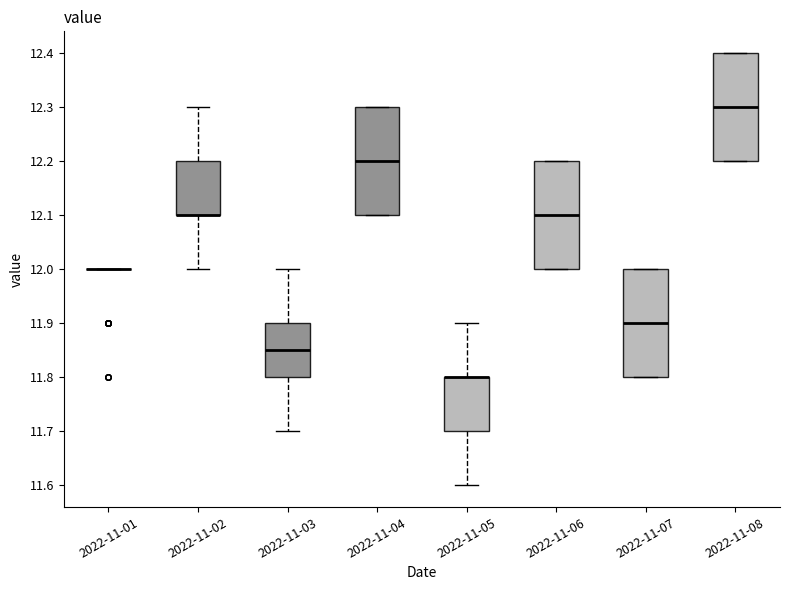

Reading left to right, read every box against the y-axis: the position of its median line, the range the box covers, and the ends of its whiskers. The values are not printed on the chart, so give them approximately, as read against the axis.

2022-11-01: box collapsed to a line at 12.00, whiskers 12.00 to 12.00
2022-11-02: median 12.10 (drawn on the box's lower edge), box 12.10 to 12.20, whiskers 12.00 to 12.30
2022-11-03: median 11.85, box 11.80 to 11.90, whiskers 11.70 to 12.00
2022-11-04: median 12.20, box 12.10 to 12.30, whiskers 12.10 to 12.30
2022-11-05: median 11.80 (drawn on the box's upper edge), box 11.70 to 11.80, whiskers 11.60 to 11.90
2022-11-06: median 12.10, box 12.00 to 12.20, whiskers 12.00 to 12.20
2022-11-07: median 11.90, box 11.80 to 12.00, whiskers 11.80 to 12.00
2022-11-08: median 12.30, box 12.20 to 12.40, whiskers 12.20 to 12.40